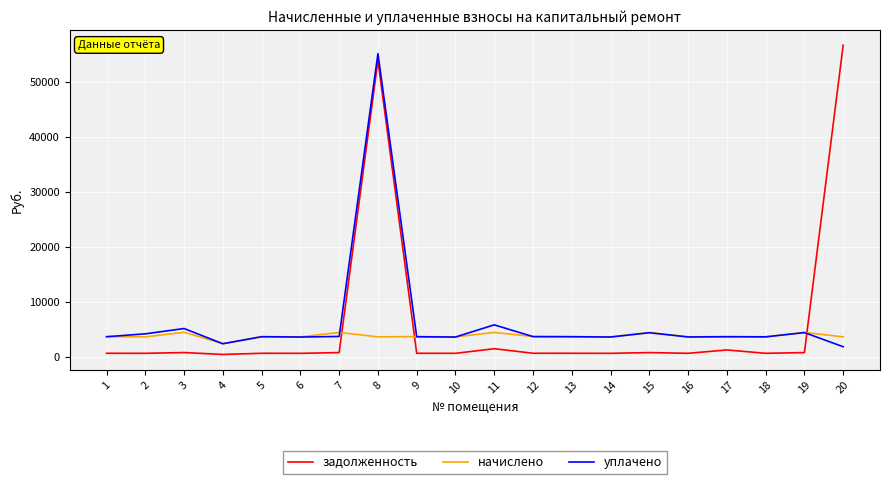

Which series has the widest spread of values?

задолженность